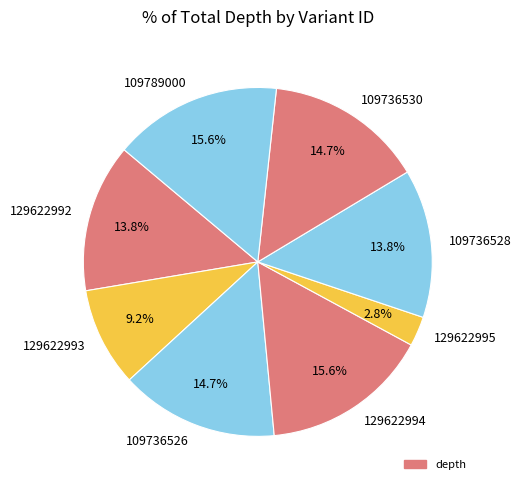

What percentage is NOT represented by 129622995?

97.2%